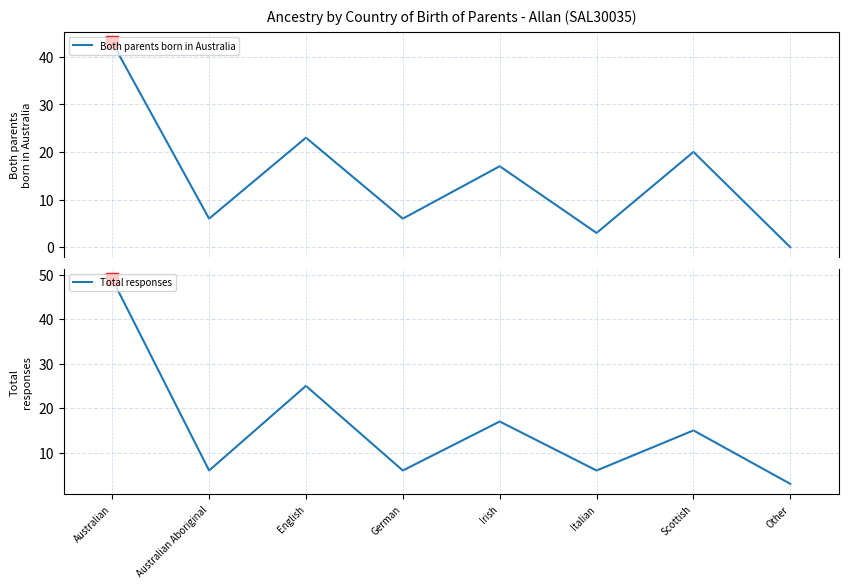

Reading right to left, what are all the values shown in this chart?

Both parents born in Australia: Other=0	Scottish=20	Italian=3	Irish=17	German=6	English=23	Australian Aboriginal=6	Australian=43
Total responses: Other=3	Scottish=15	Italian=6	Irish=17	German=6	English=25	Australian Aboriginal=6	Australian=49